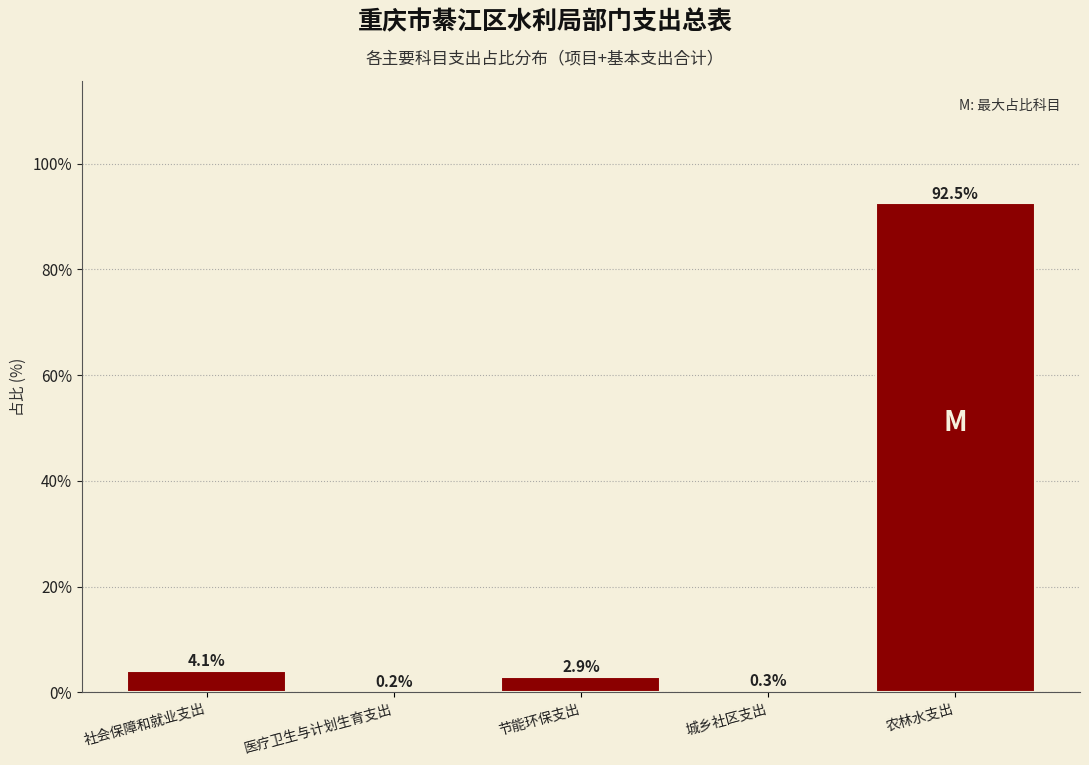

Reading left to right, extract all data points from this chart.

社会保障和就业支出=4.1	医疗卫生与计划生育支出=0.2	节能环保支出=2.9	城乡社区支出=0.3	农林水支出=92.5